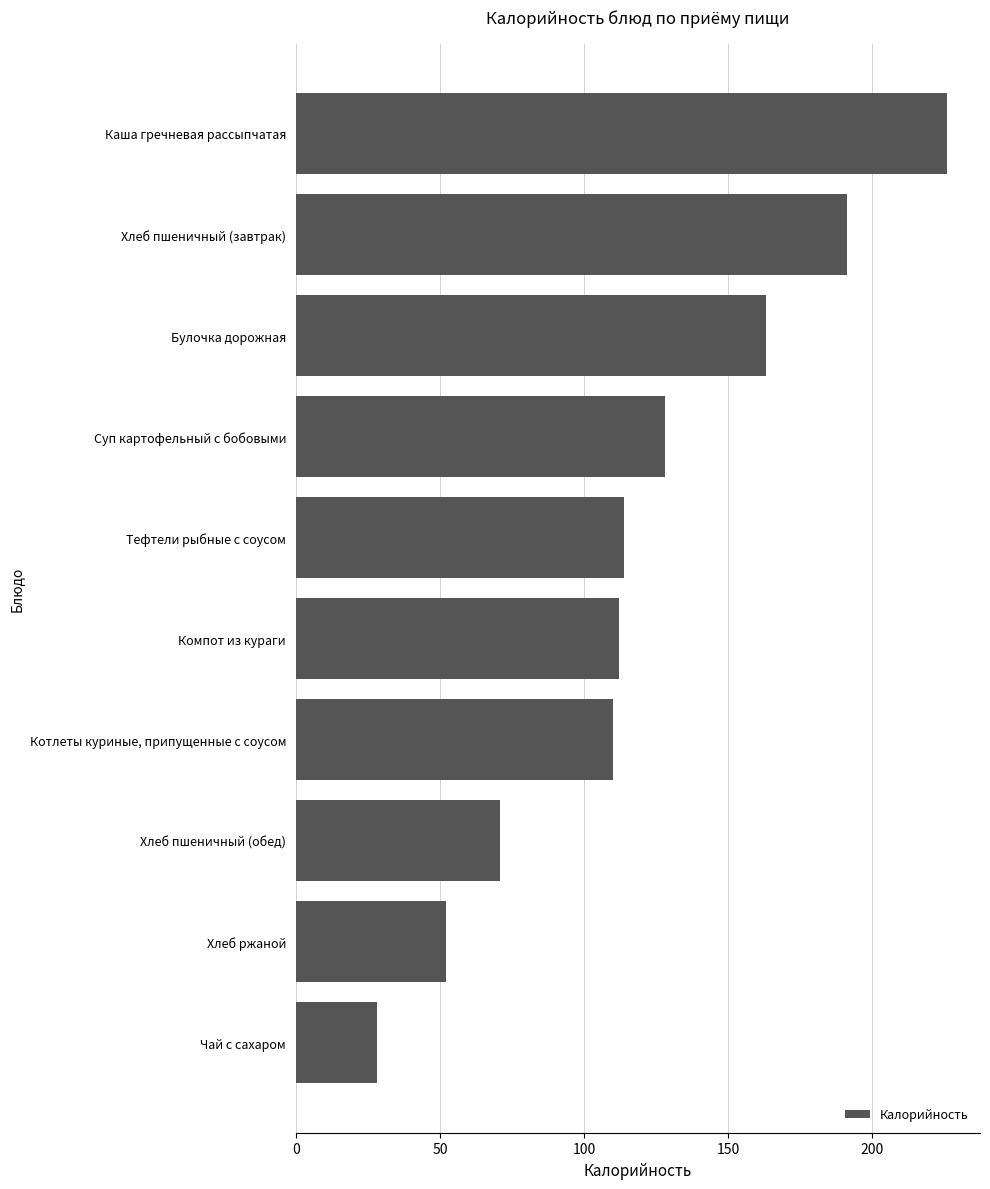

Rank the categories by value from highest to lowest.

Каша гречневая рассыпчатая, Хлеб пшеничный (завтрак), Булочка дорожная, Суп картофельный с бобовыми, Тефтели рыбные с соусом, Компот из кураги, Котлеты куриные, припущенные с соусом, Хлеб пшеничный (обед), Хлеб ржаной, Чай с сахаром